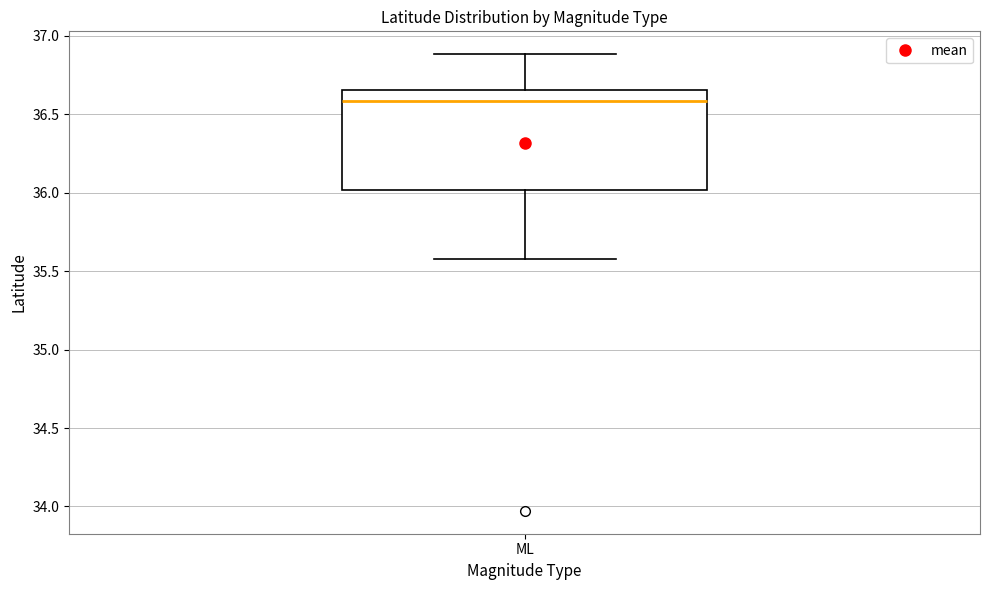

Transcribe this box plot: give where the median line is, the range the box spans, and where the two whiskers end, as read against the y-axis. The values are not printed on the chart, so give them approximately, as read against the axis.

median 36.60, box 36.00 to 36.65, whiskers 35.60 to 36.90